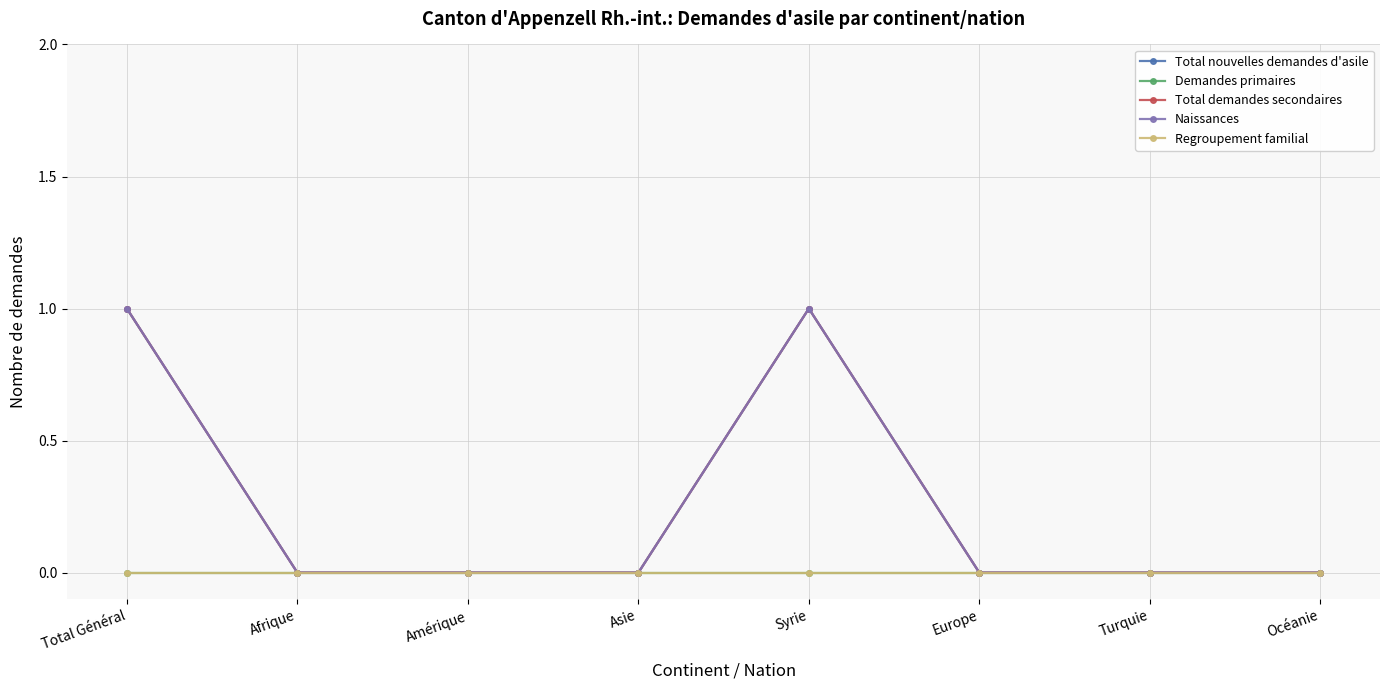

Does the chart have visible grid lines?

Yes